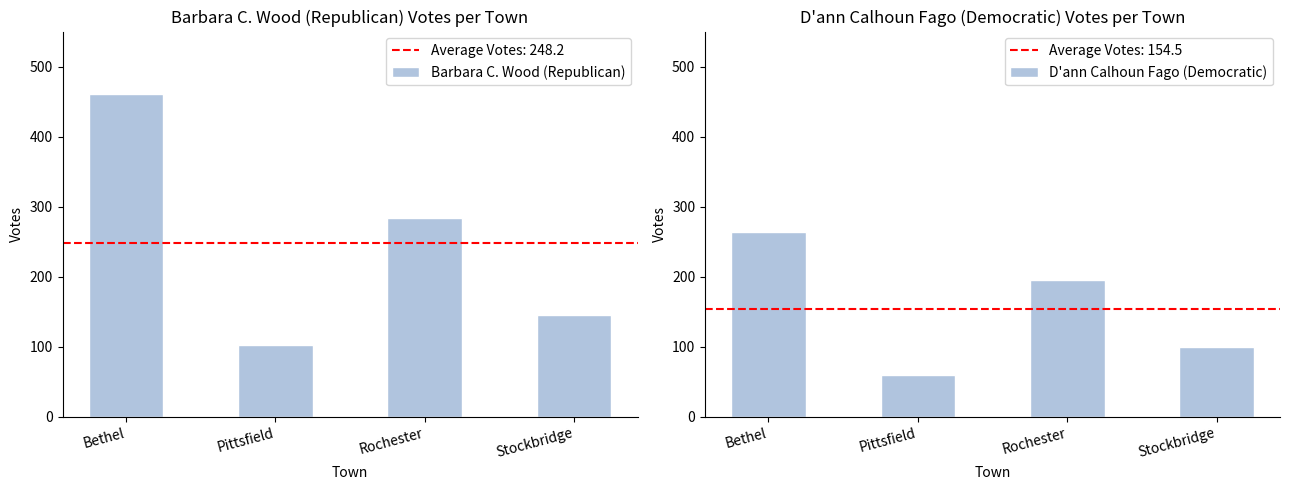

What is the value of the D'ann Calhoun Fago (Democratic) bar at the 2nd from the left?

59